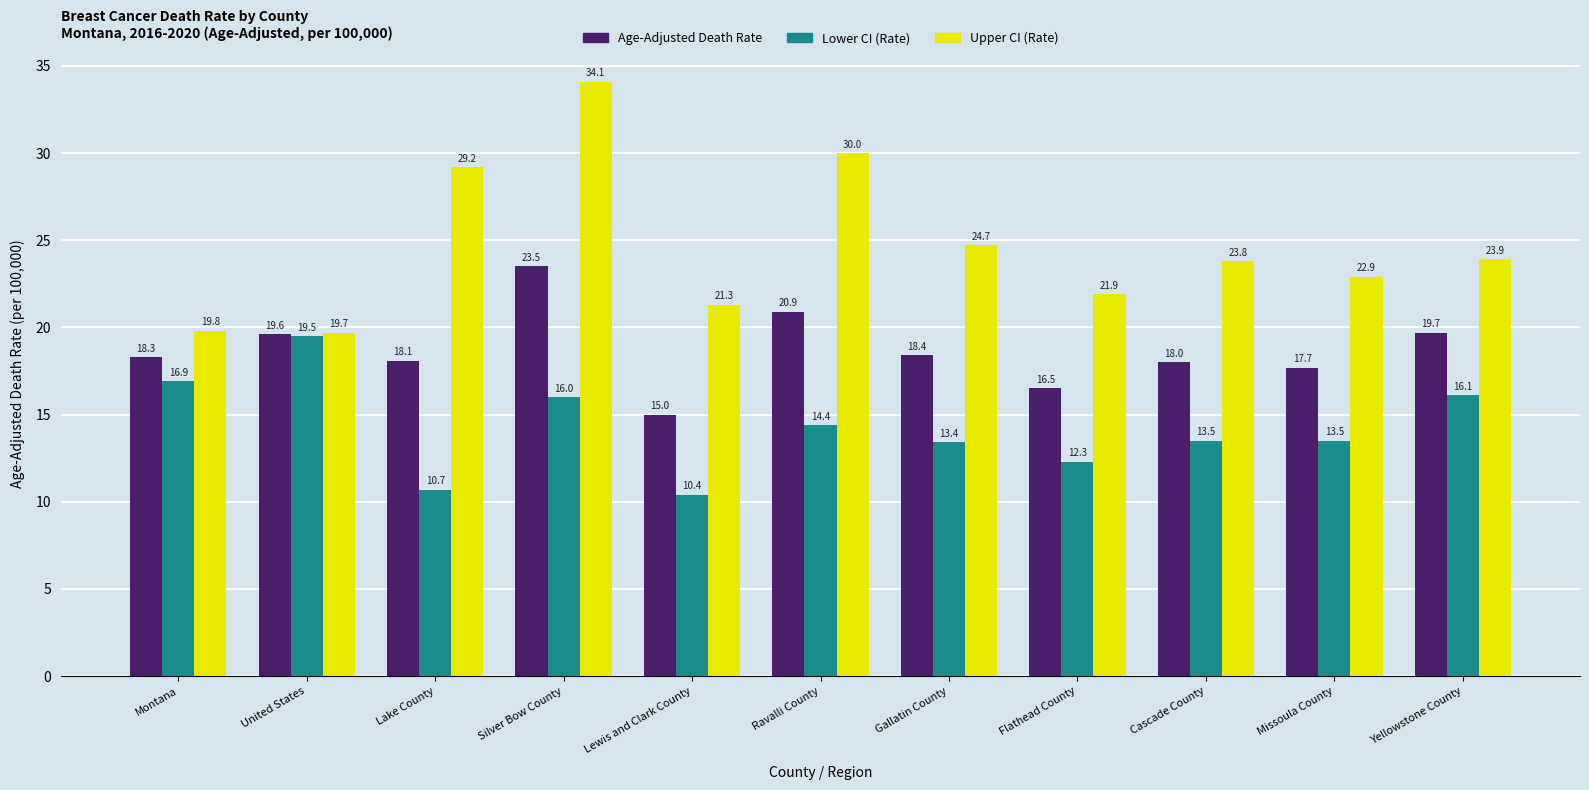

Which series has the largest range (max minus min)?

Upper CI (Rate)